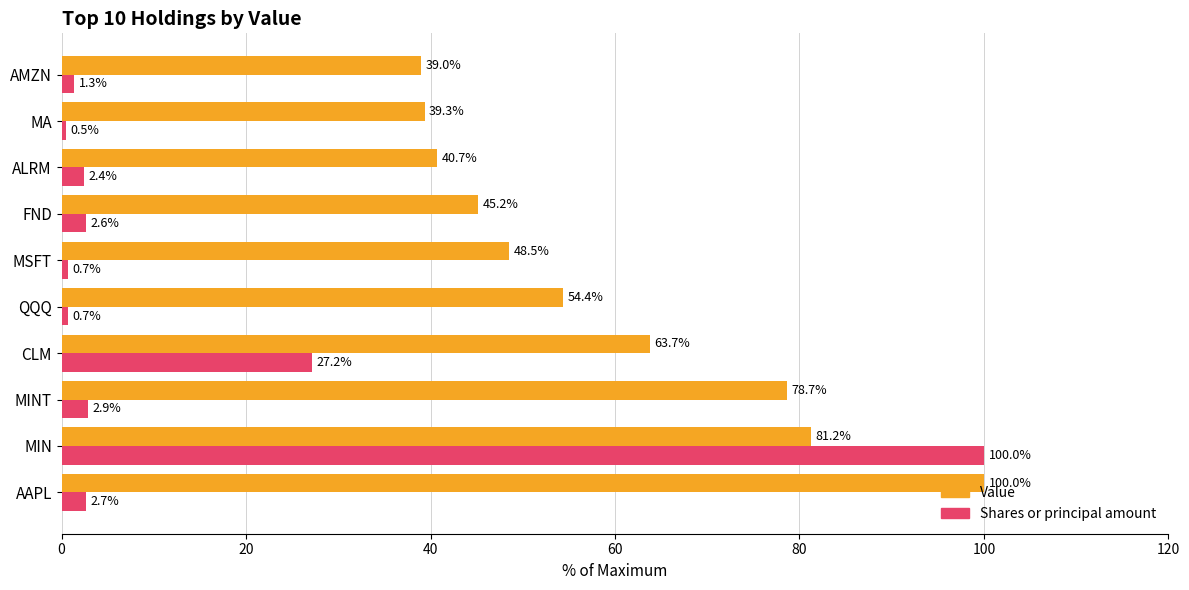

Which series has the widest spread of values?

Shares or principal amount